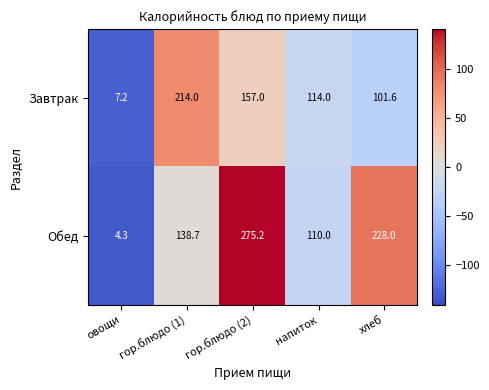

Which label corresponds to the largest value in the chart?

гор.блюдо (2)